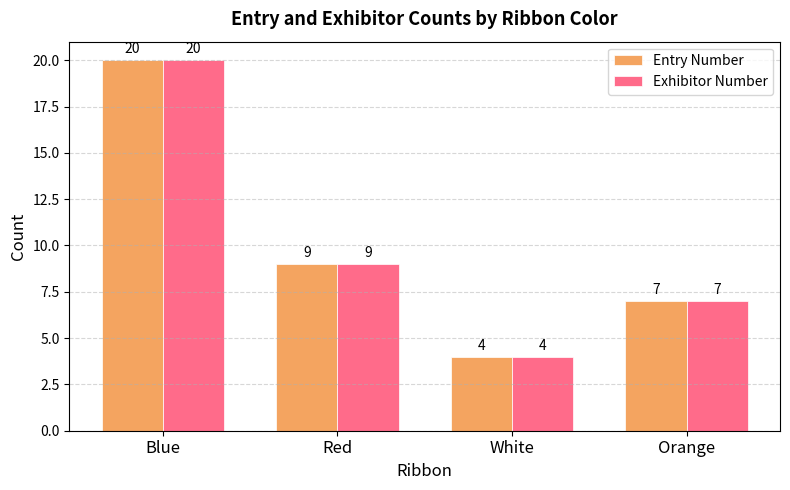

At how many categories does at least one series exceed 8?

2